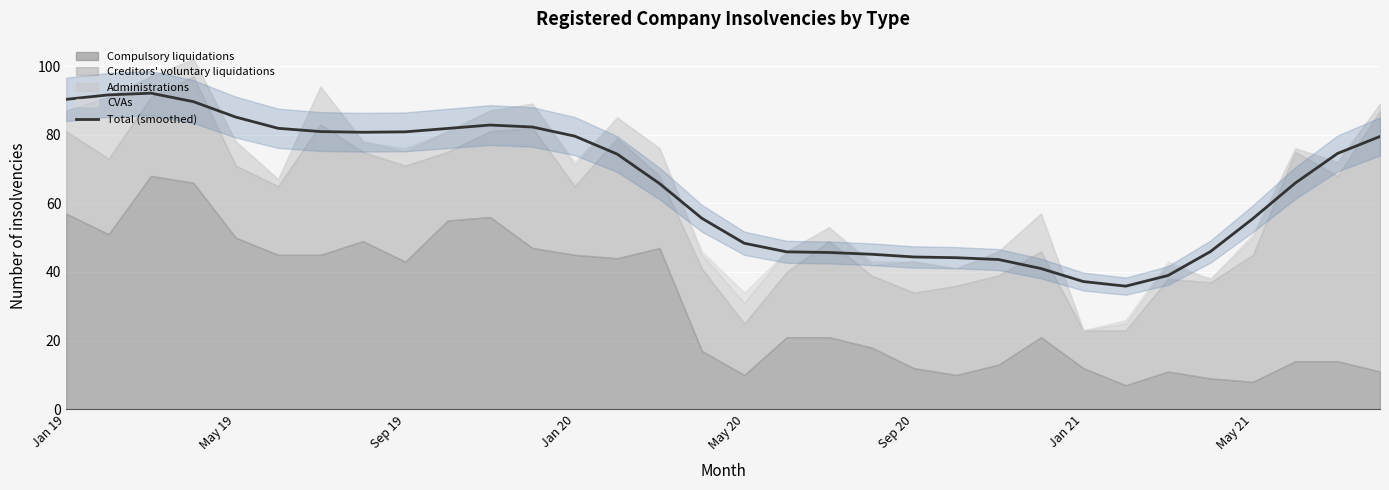

True or false: Total (smoothed) has a value of 113.6 at May 19.

False